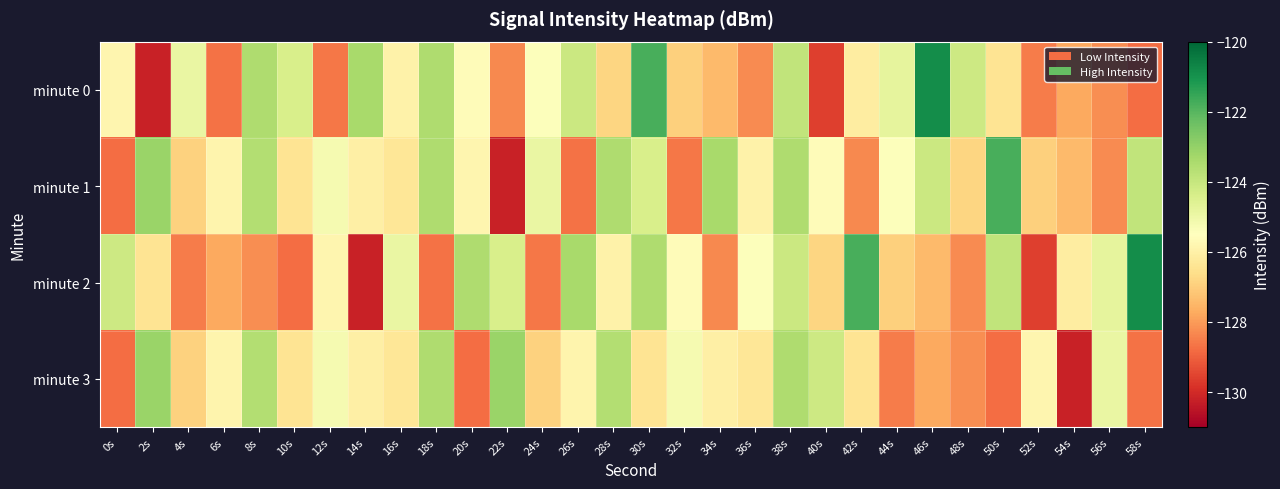

What is the spread (max minus min) of values at 30s?

4.6